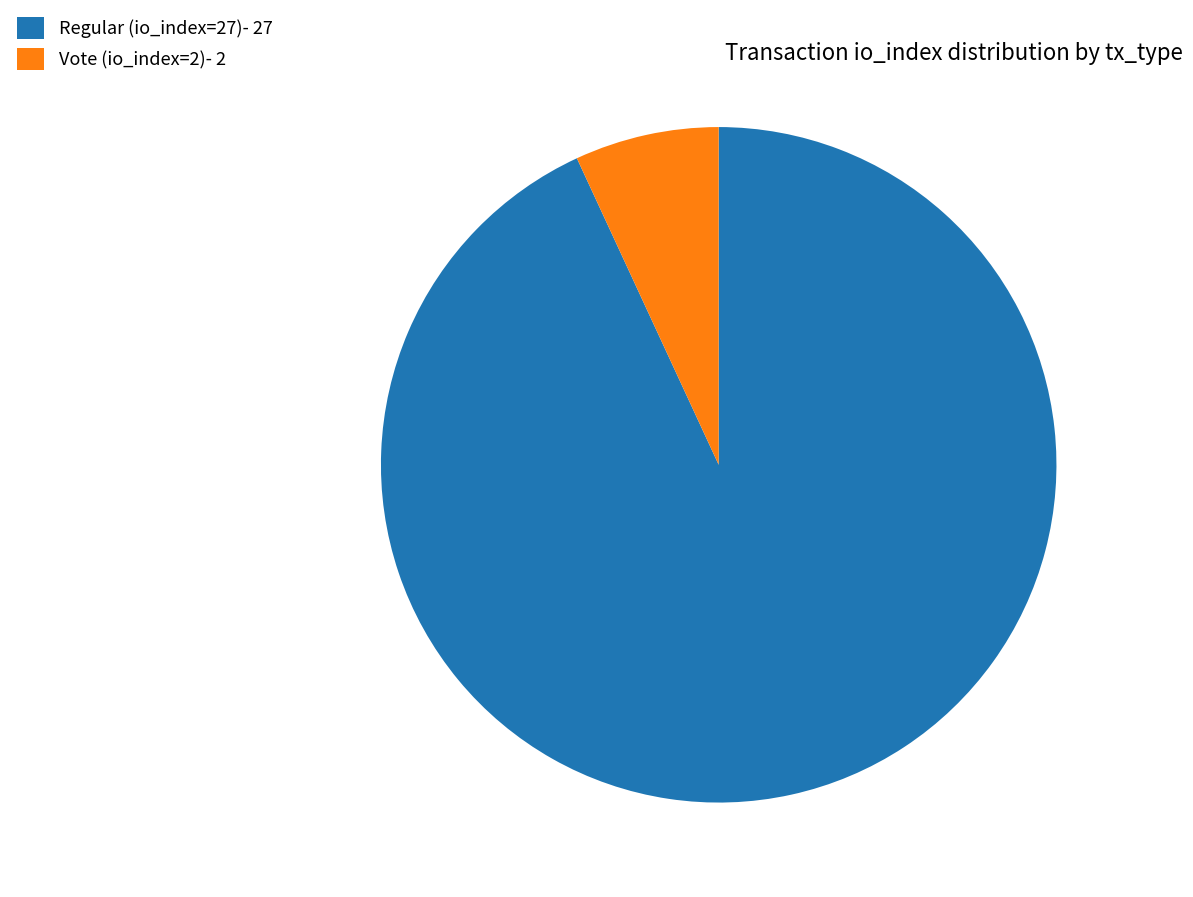

Combined, do Regular (io_index=27)- 27 and Vote (io_index=2)- 2 account for over 50%?

Yes